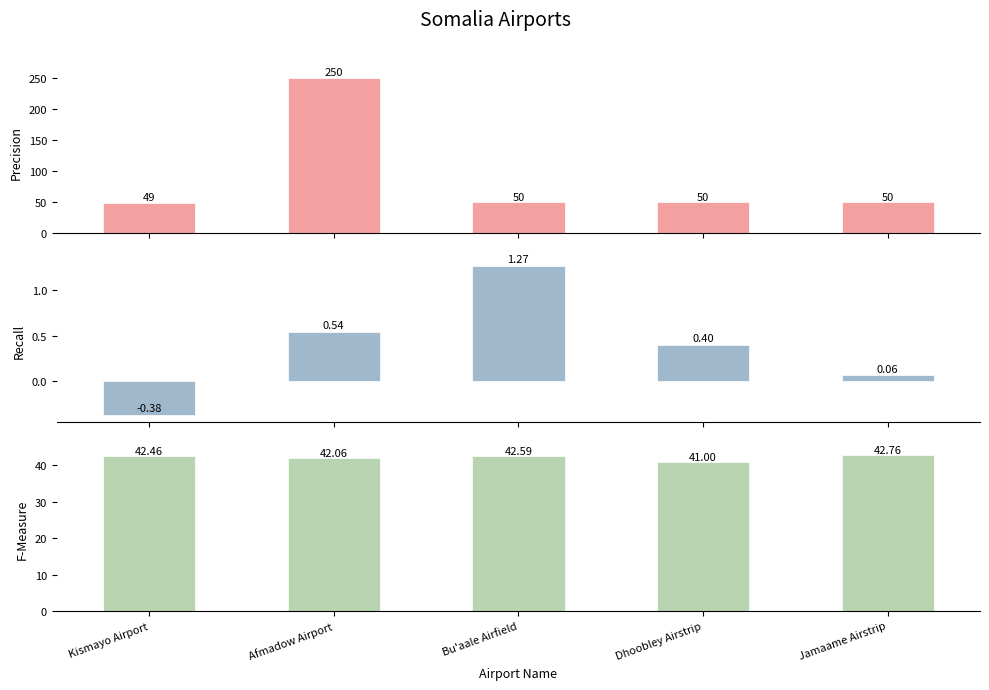

At how many categories does at least one series exceed 120?

1